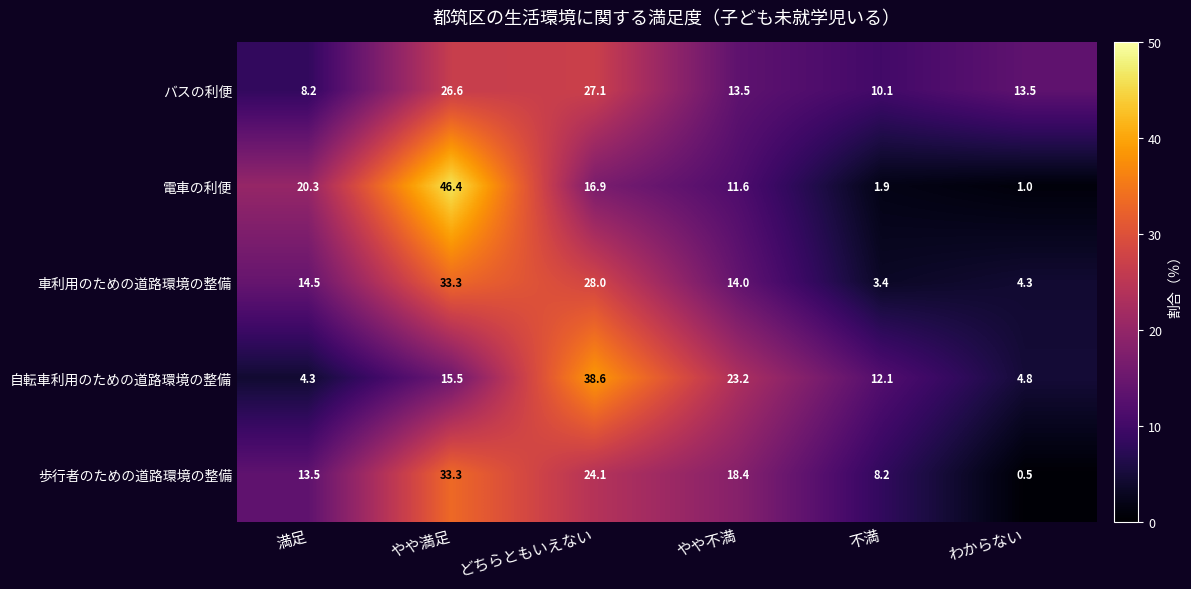

Between 満足 and わからない, which series saw the biggest shift?

電車の利便